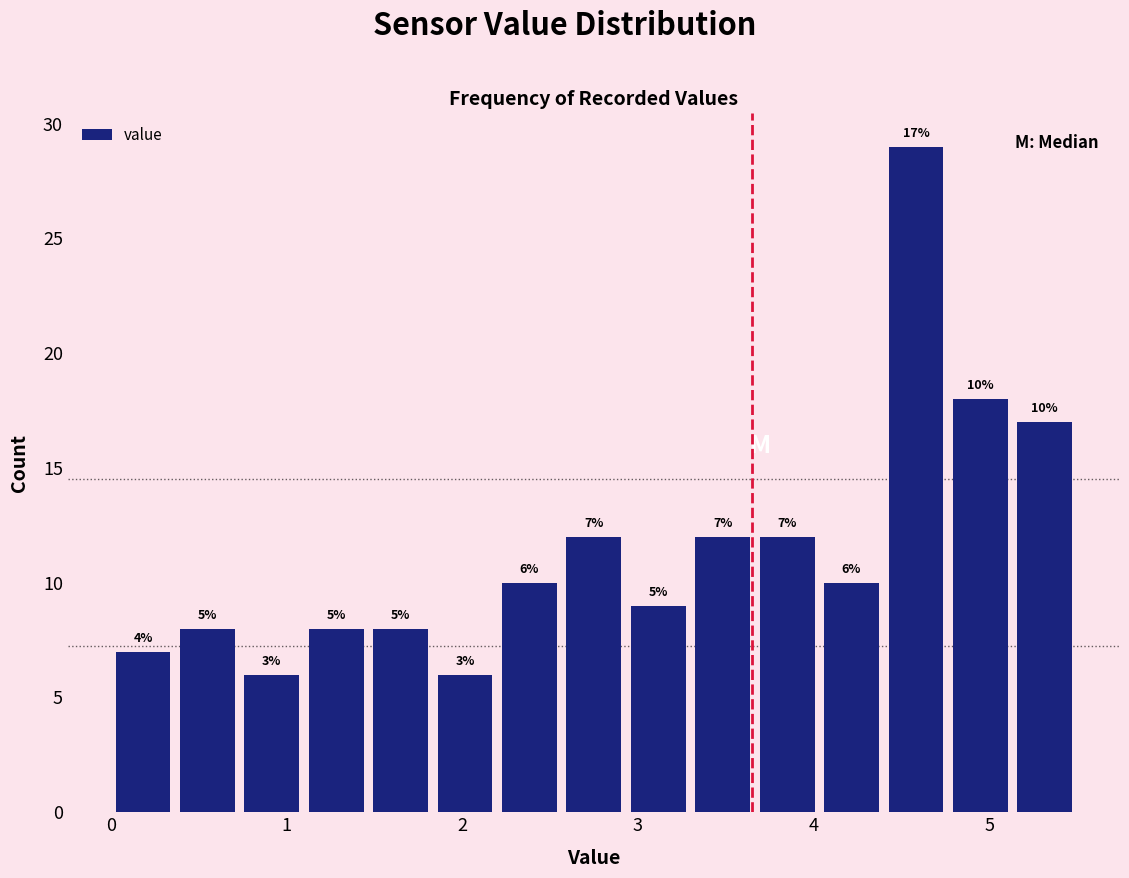

Around what value on the x-axis is the tallest bar? Give the approximate position of its centre, as read against the axis.

4.6